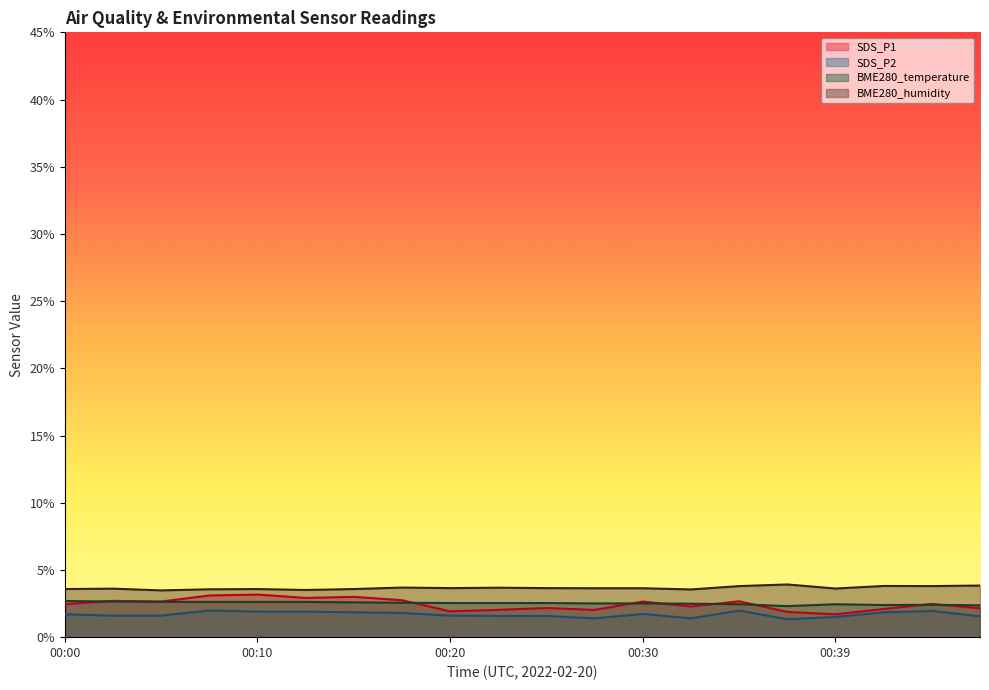

How many interior local valleys does the BME280_humidity series have?

6